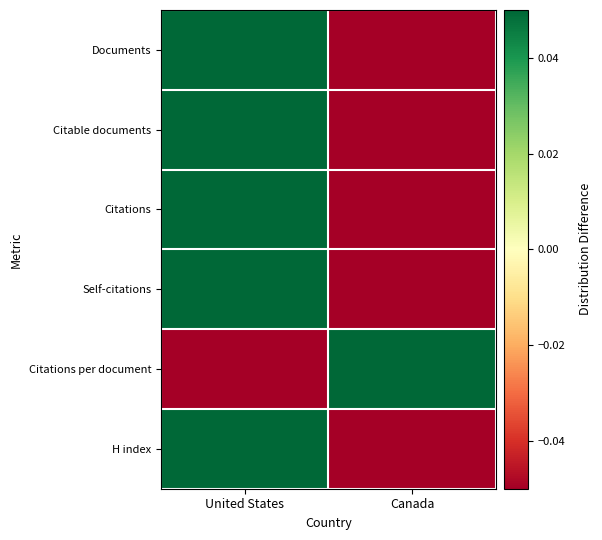

What is the spread (max minus min) of values at United States?

2